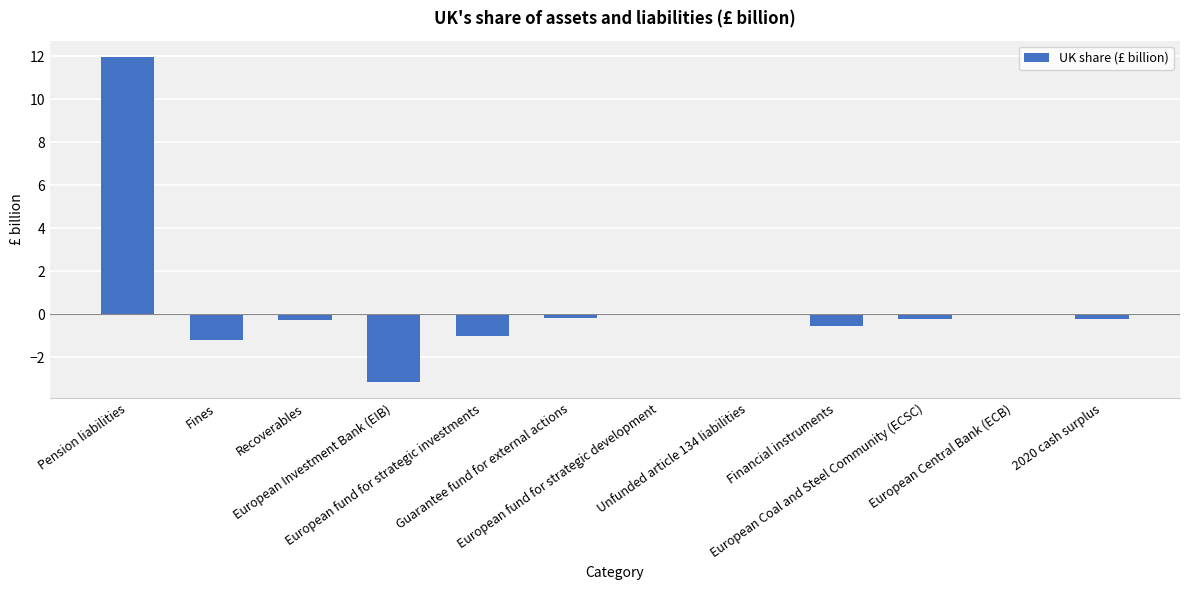

What is the sum of all values?

5.1